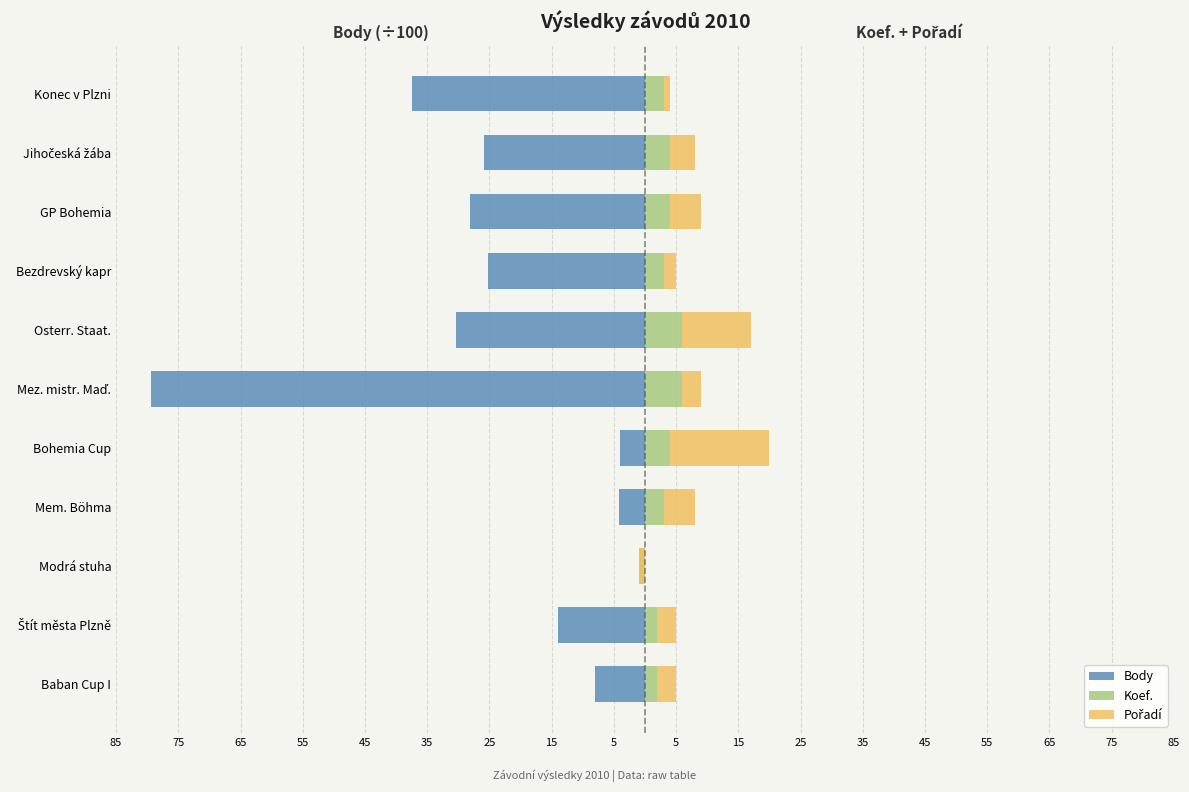

What is the minimum value shown in the chart?

-79.4